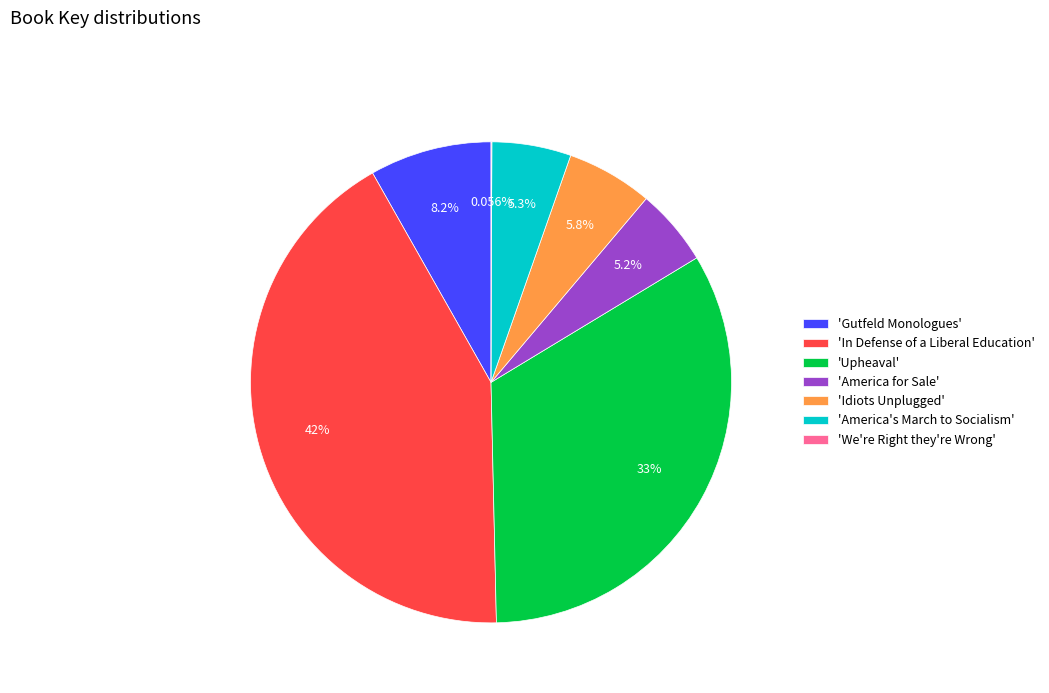

What is the largest slice in the pie chart?

'In Defense of a Liberal Education'